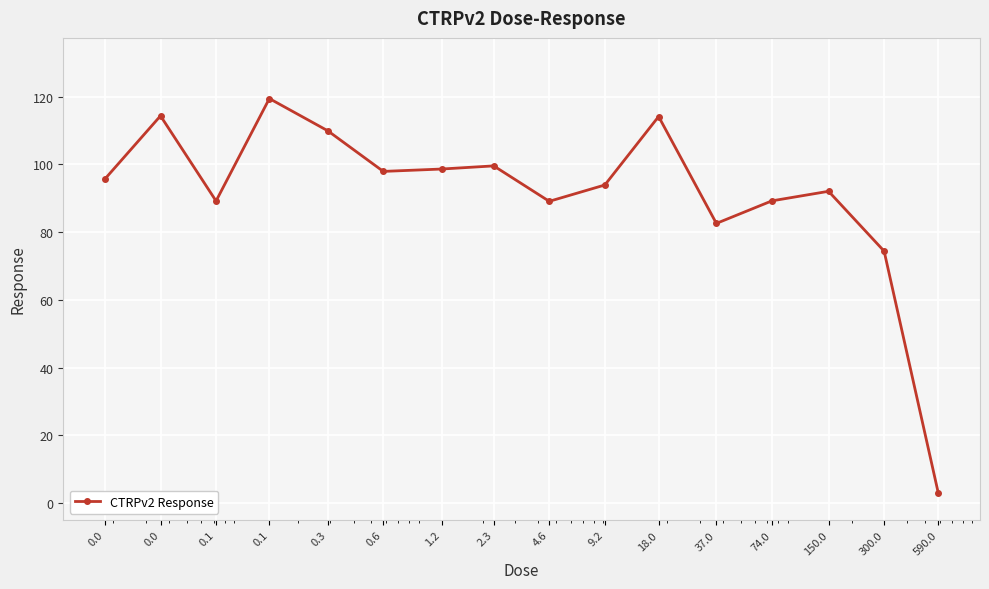

How many points are higher than both their immediate neighbors (excluding endpoints)?

5